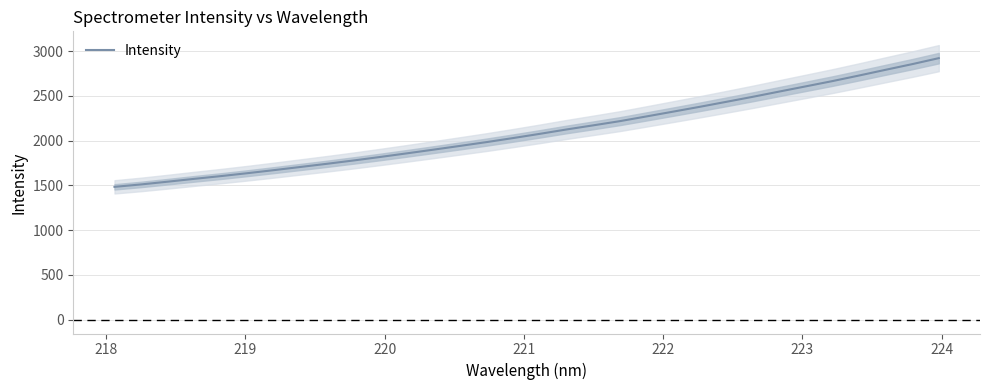

What is the highest value of the Intensity series?

2920.4